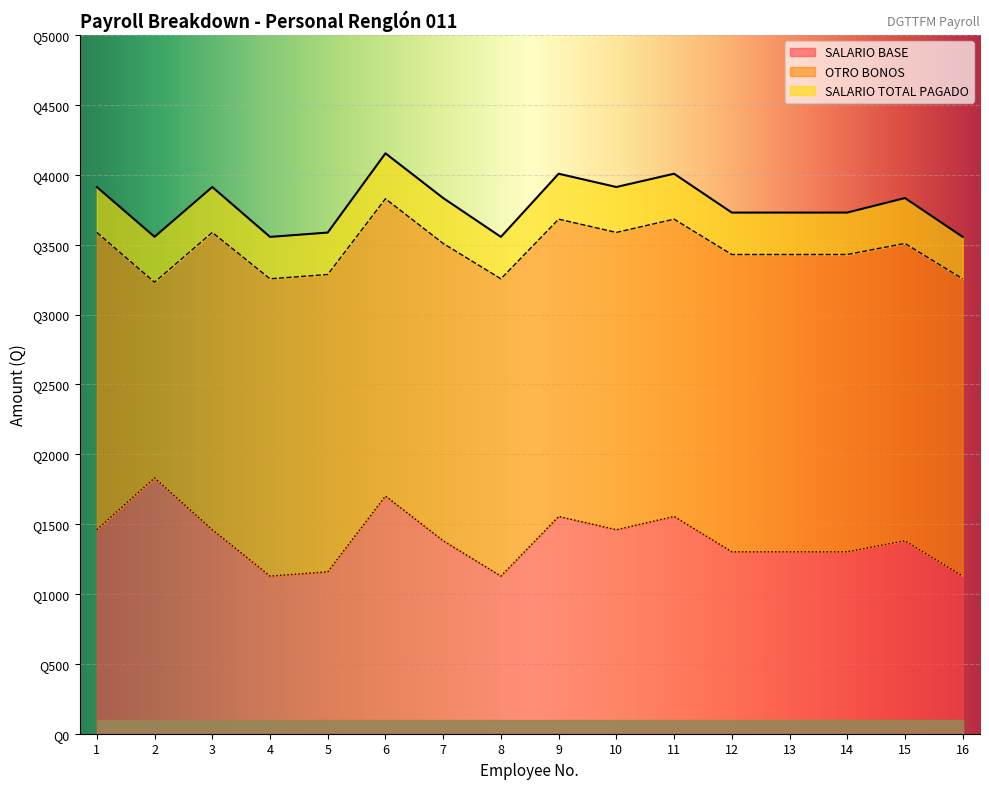

Reading left to right, transcribe all the data shown in this chart.

1=3912.4	2=3556.0	3=3912.4	4=3555.4	5=3586.4	6=4153.4	7=3833.4	8=3555.4	9=4007.4	10=3912.4	11=4007.4	12=3729.4	13=3729.4	14=3729.4	15=3833.4	16=3555.4